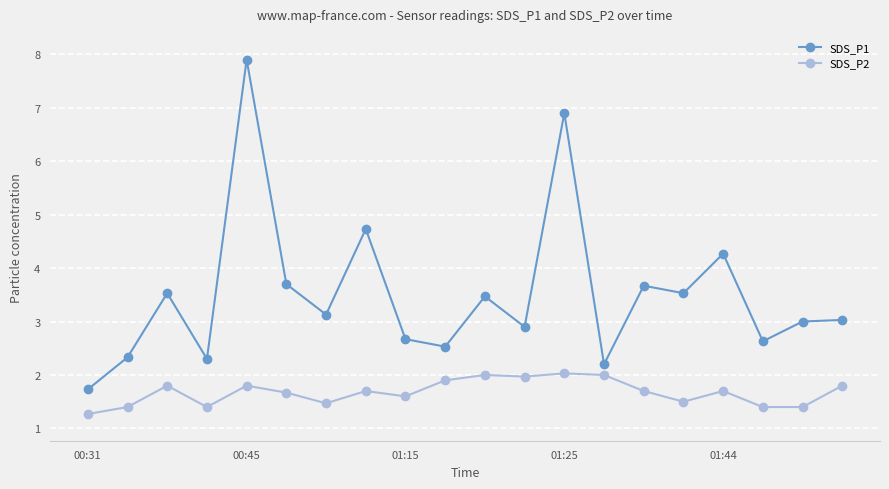

True or false: SDS_P1 and SDS_P2 cross at least once.

False